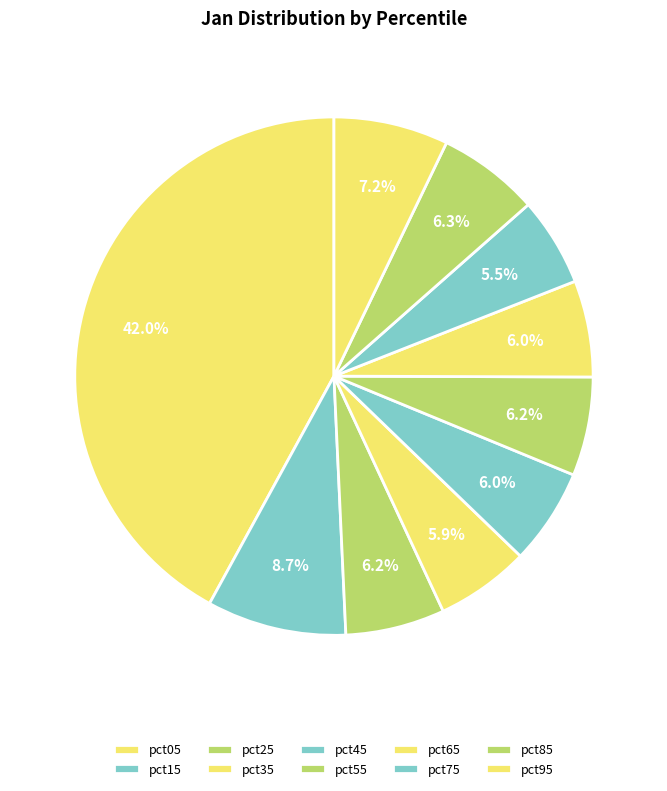

Which has a higher value, pct55 or pct75?

pct55